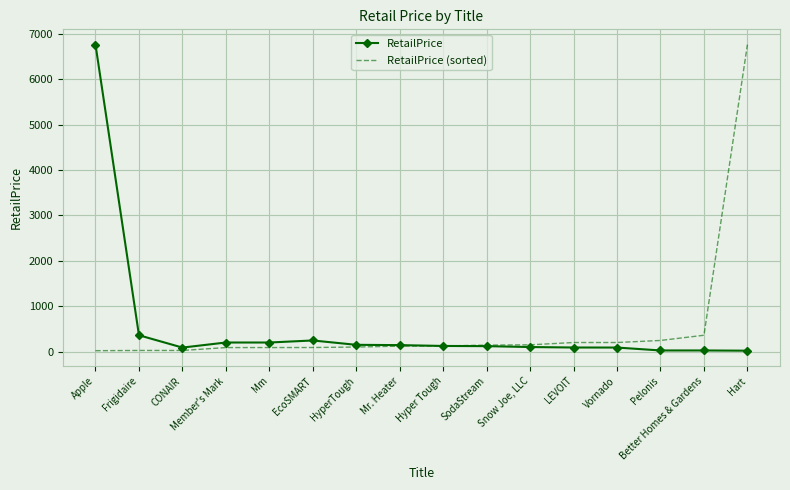

What is the greatest value displayed?

6760.6